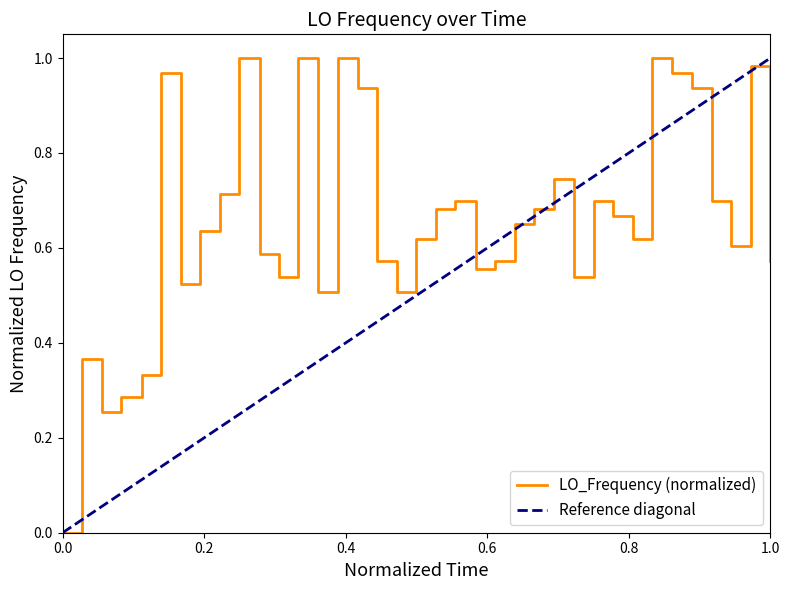

What is the difference between the maximum and minimum values?

1.0